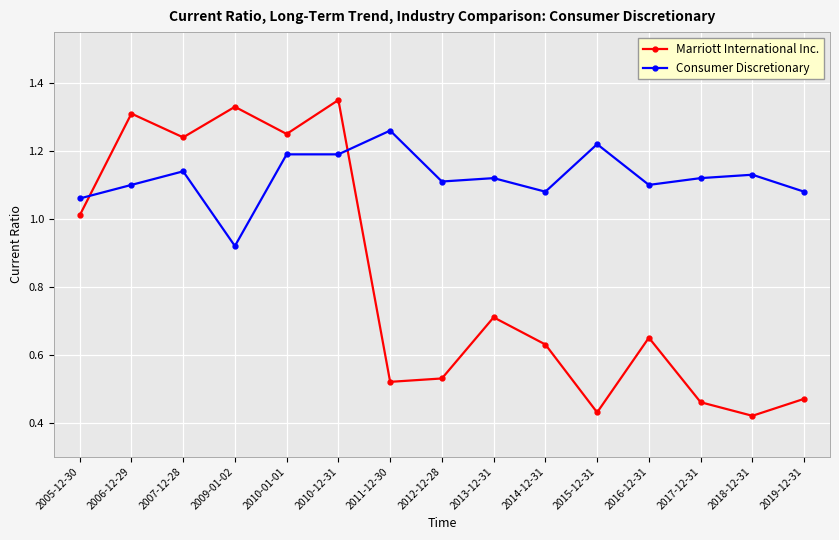

At which category does Marriott International Inc. reach its first local peak?

2006-12-29